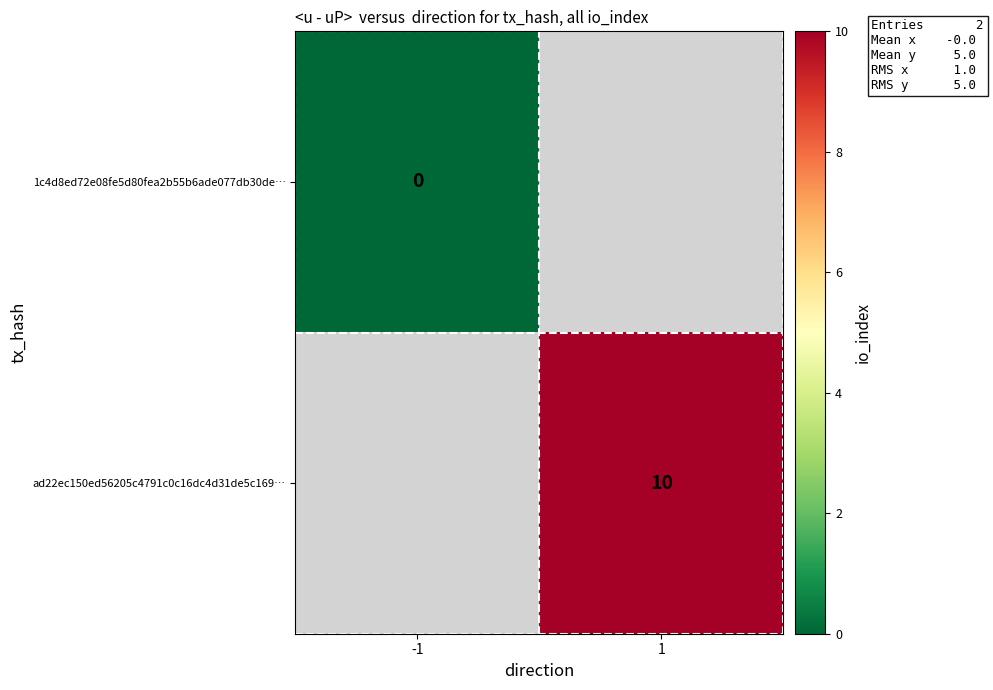

Which has a higher value, -1 or 1?

1